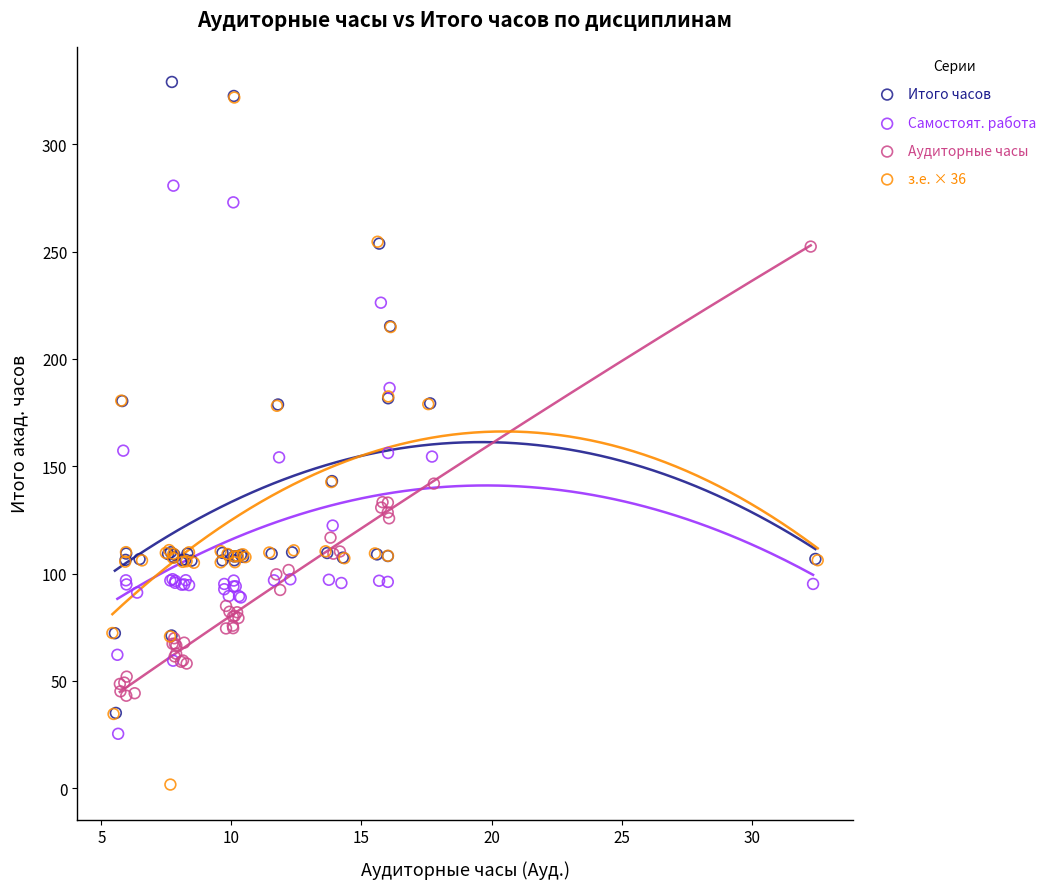

Which series has the widest spread of Y values?

з.е. × 36